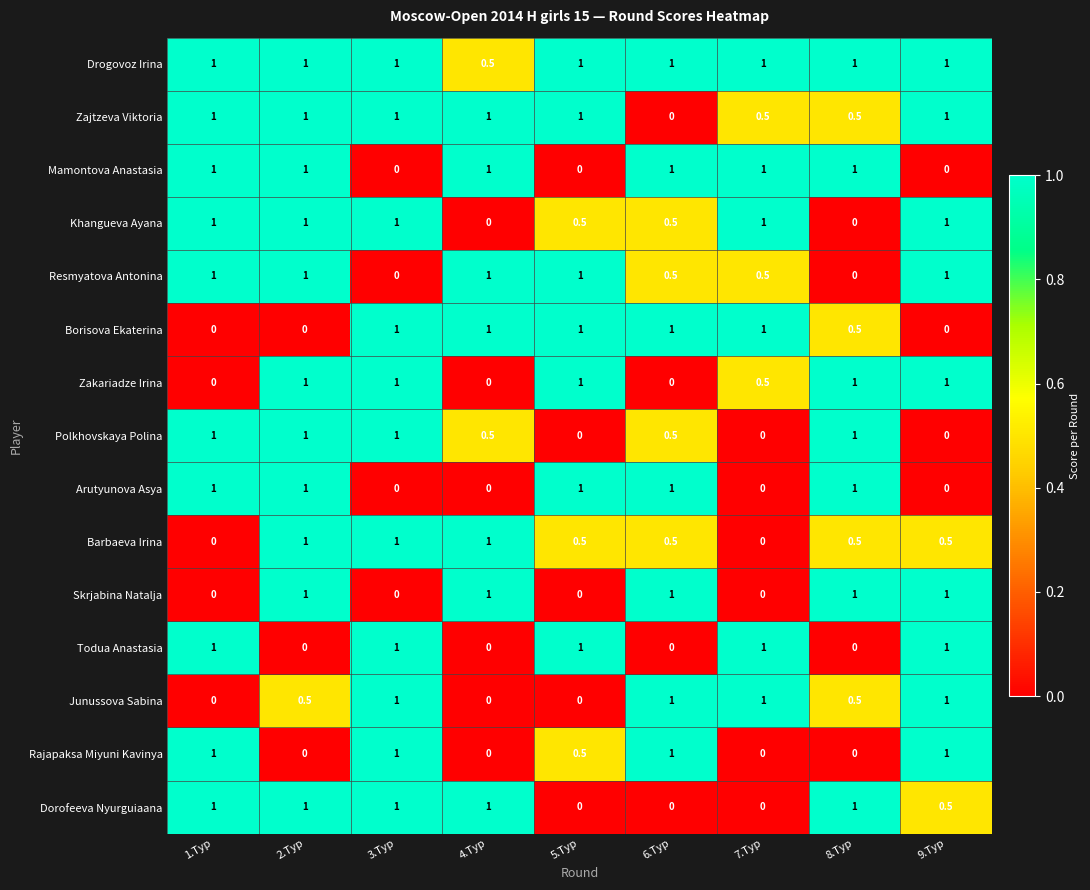

The value of Junussova Sabina at 6.Тур is 1.0. True or false?

True